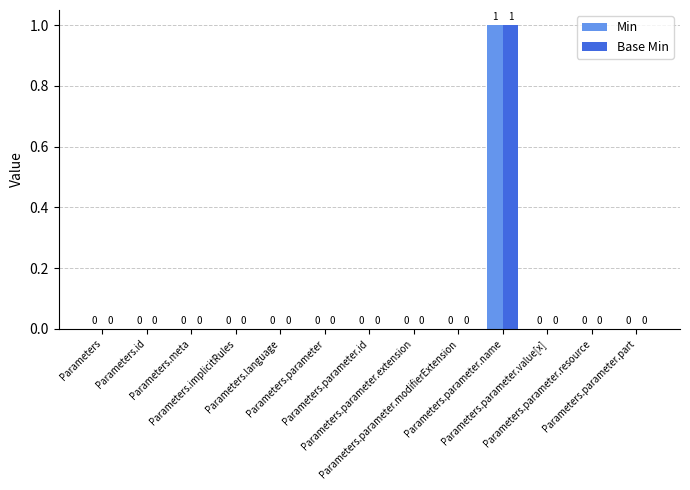

How many Min values are between 0 and 1?

13